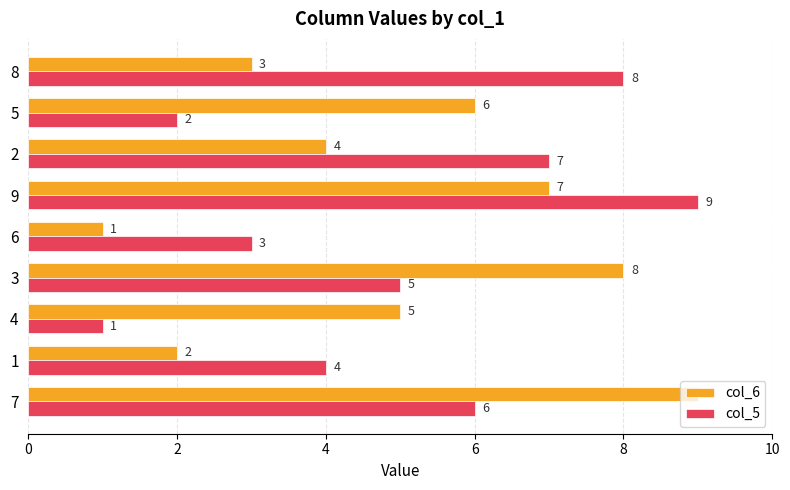

Is the value of col_6 at 8 greater than the value of col_5 at 8?

No